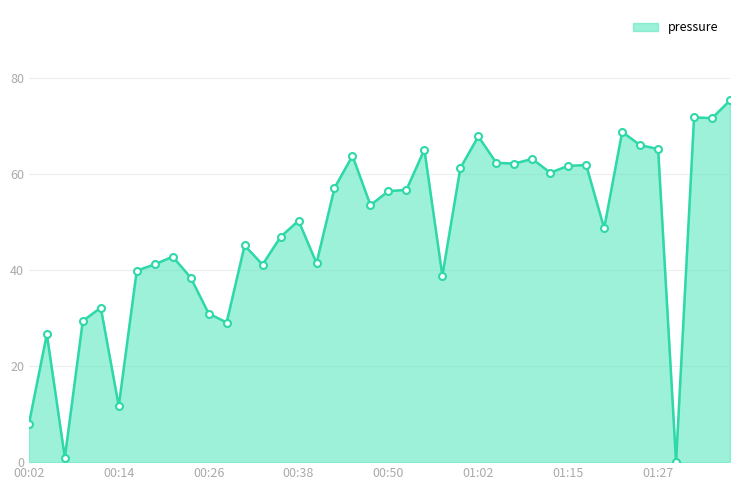

What is the maximum value shown in the chart?

75.4